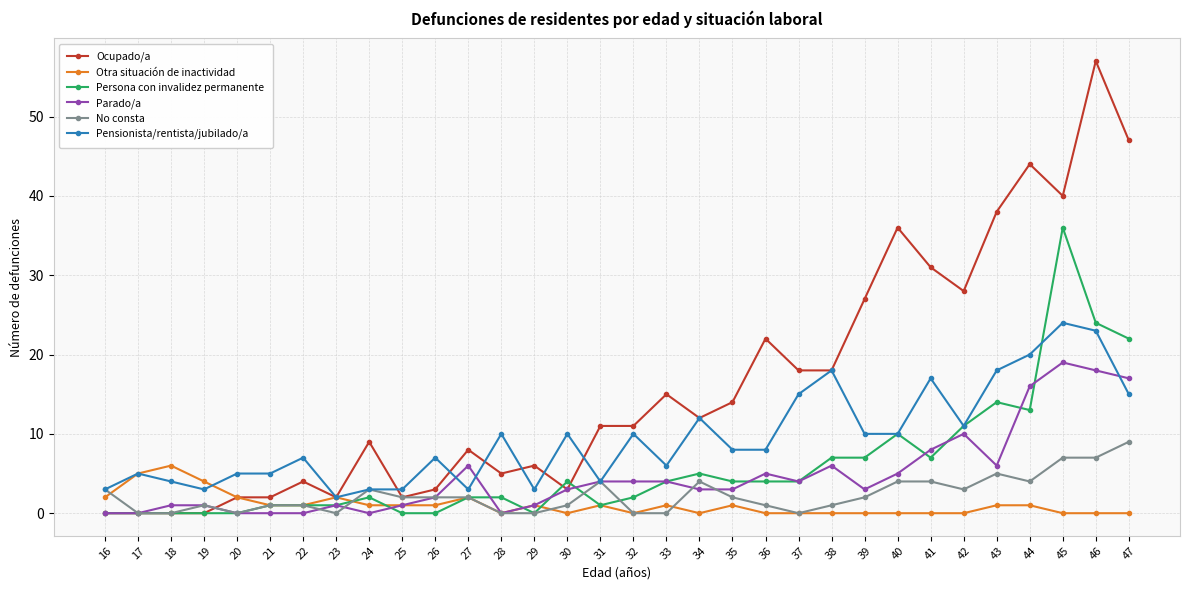

Count the number of categories in the chart.

32